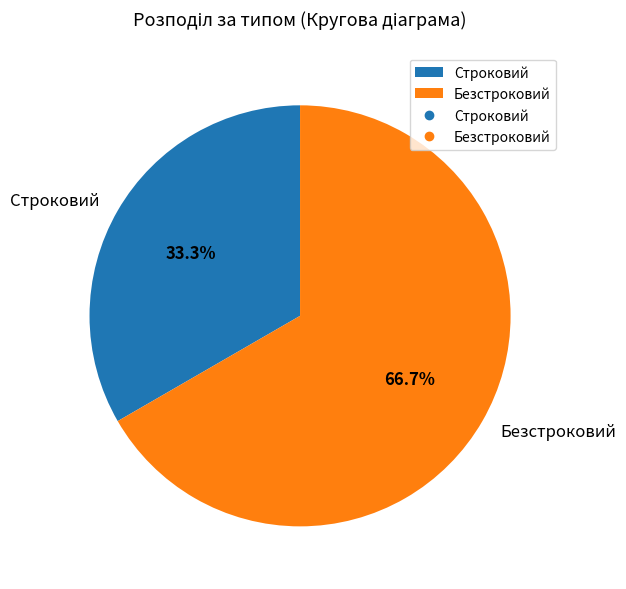

Is there a majority slice in this chart?

Yes